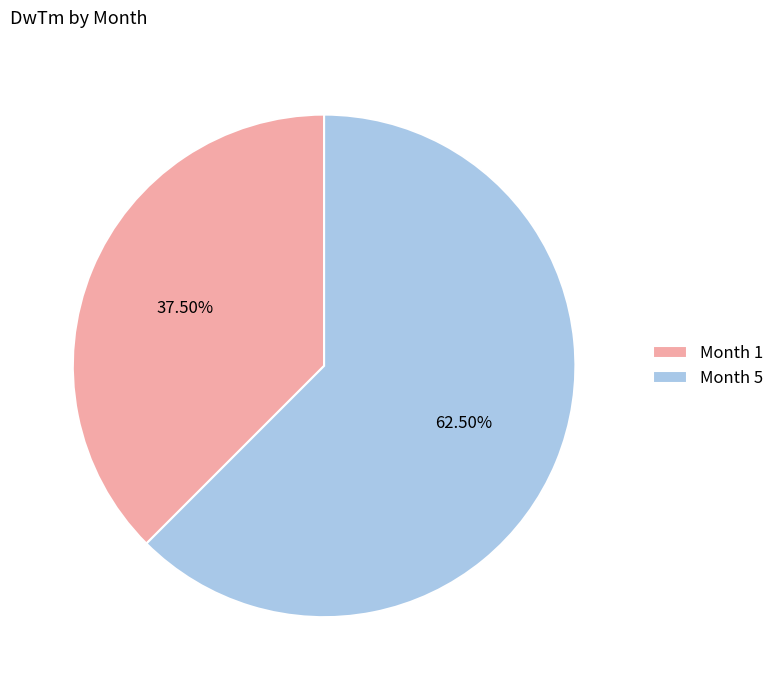

Approximately how many times larger is the value at Month 5 compared to Month 1?

1.7